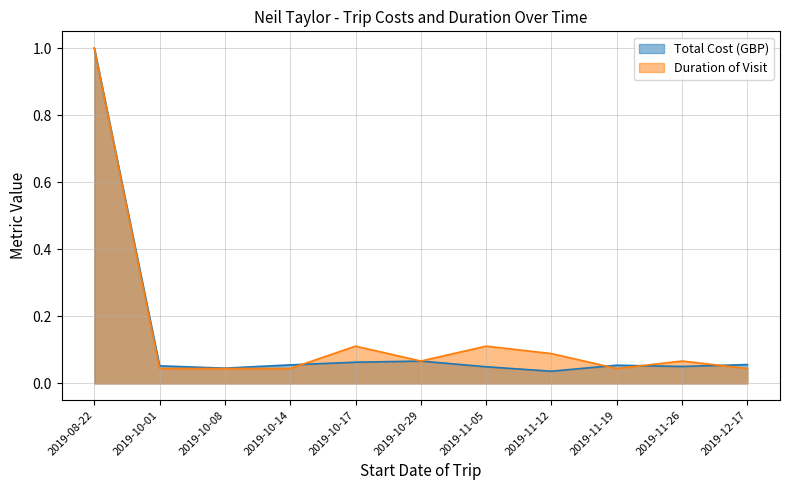

Which series has the largest total across all categories?

Duration of Visit